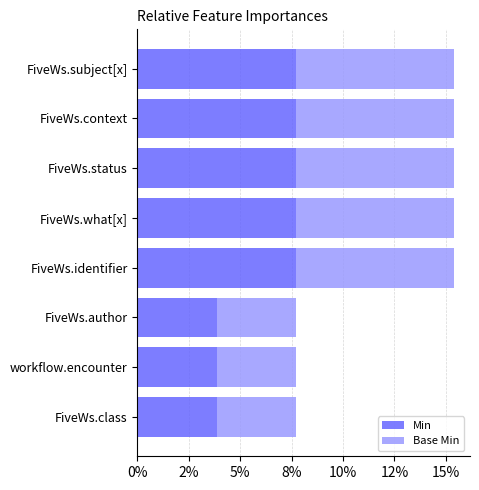

What are all the series names shown in the legend?

Min, Base Min